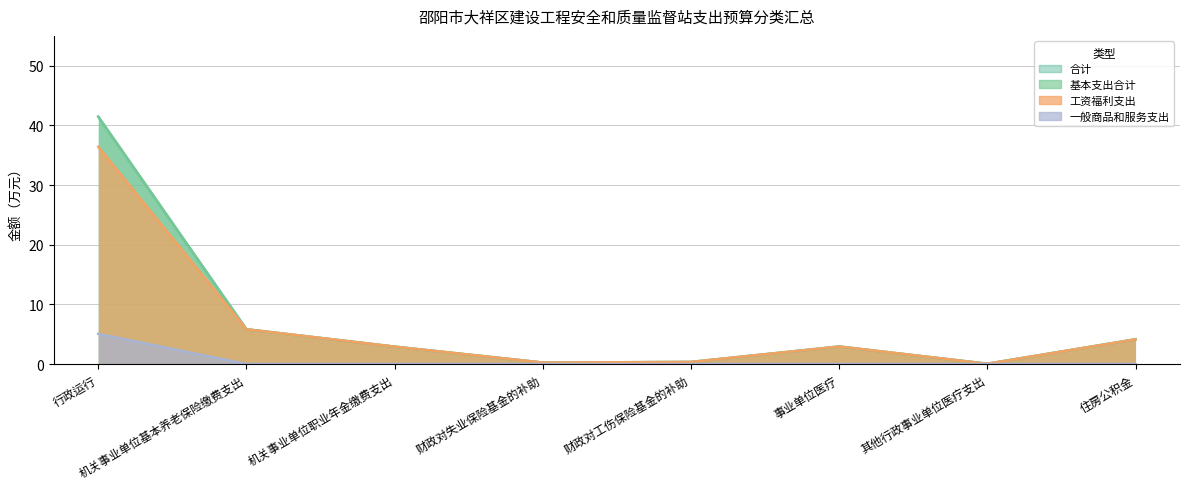

Where is the first local minimum for 合计?

财政对失业保险基金的补助